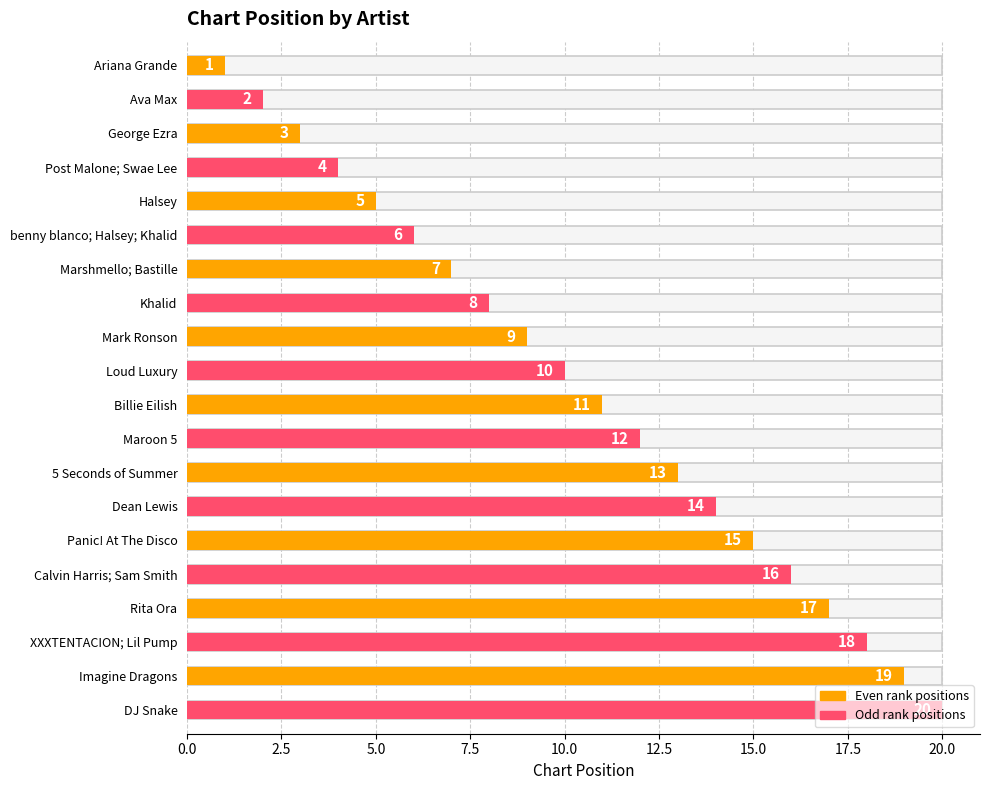

Read the value at Mark Ronson.

9